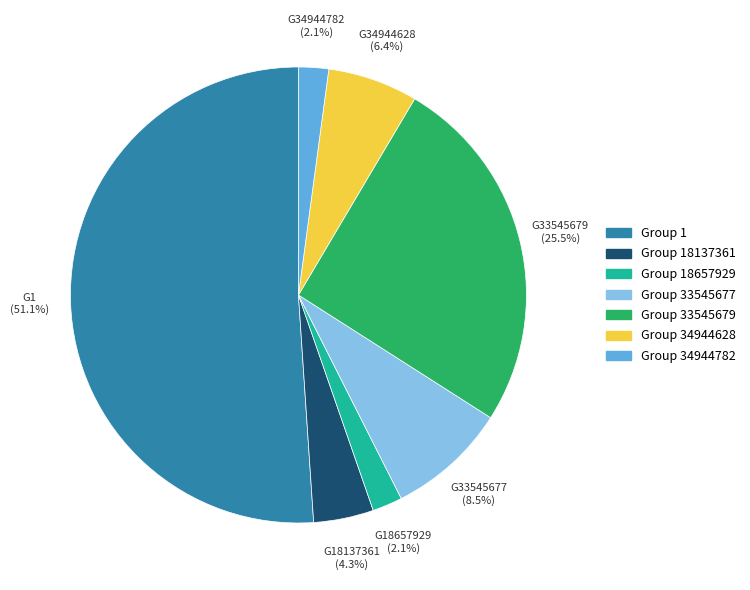

Is there a majority slice in this chart?

Yes